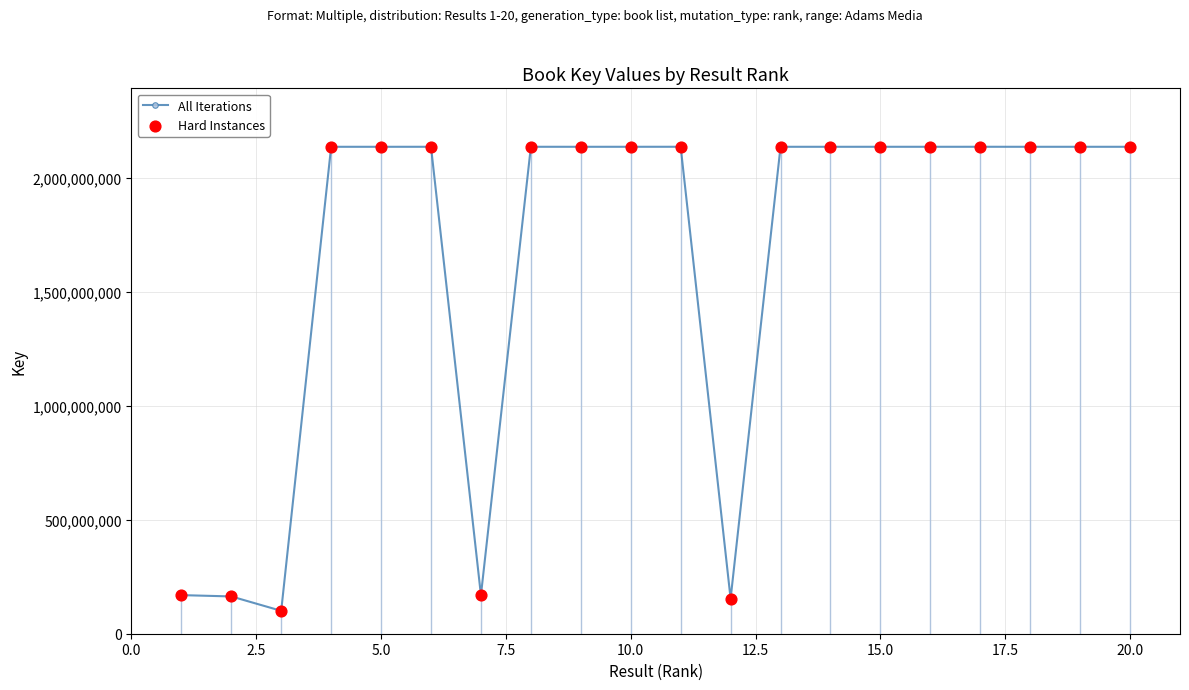

What is the sum of all values?

32821867219